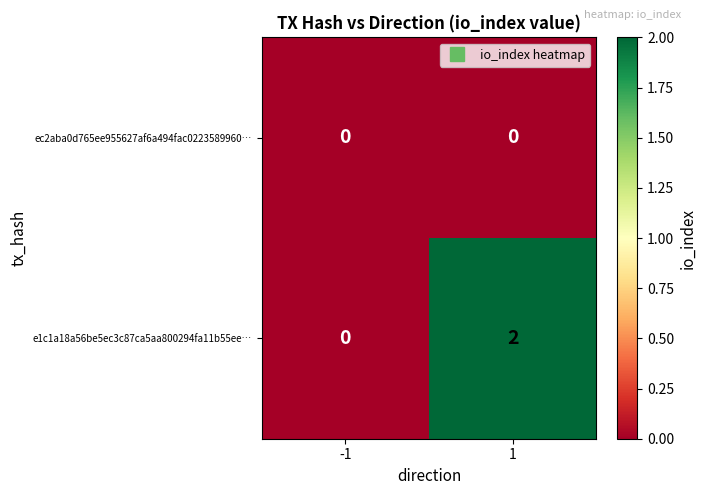

Which series has the widest spread of values?

e1c1a18a56be5ec3c87ca5aa800294fa11b55ee…